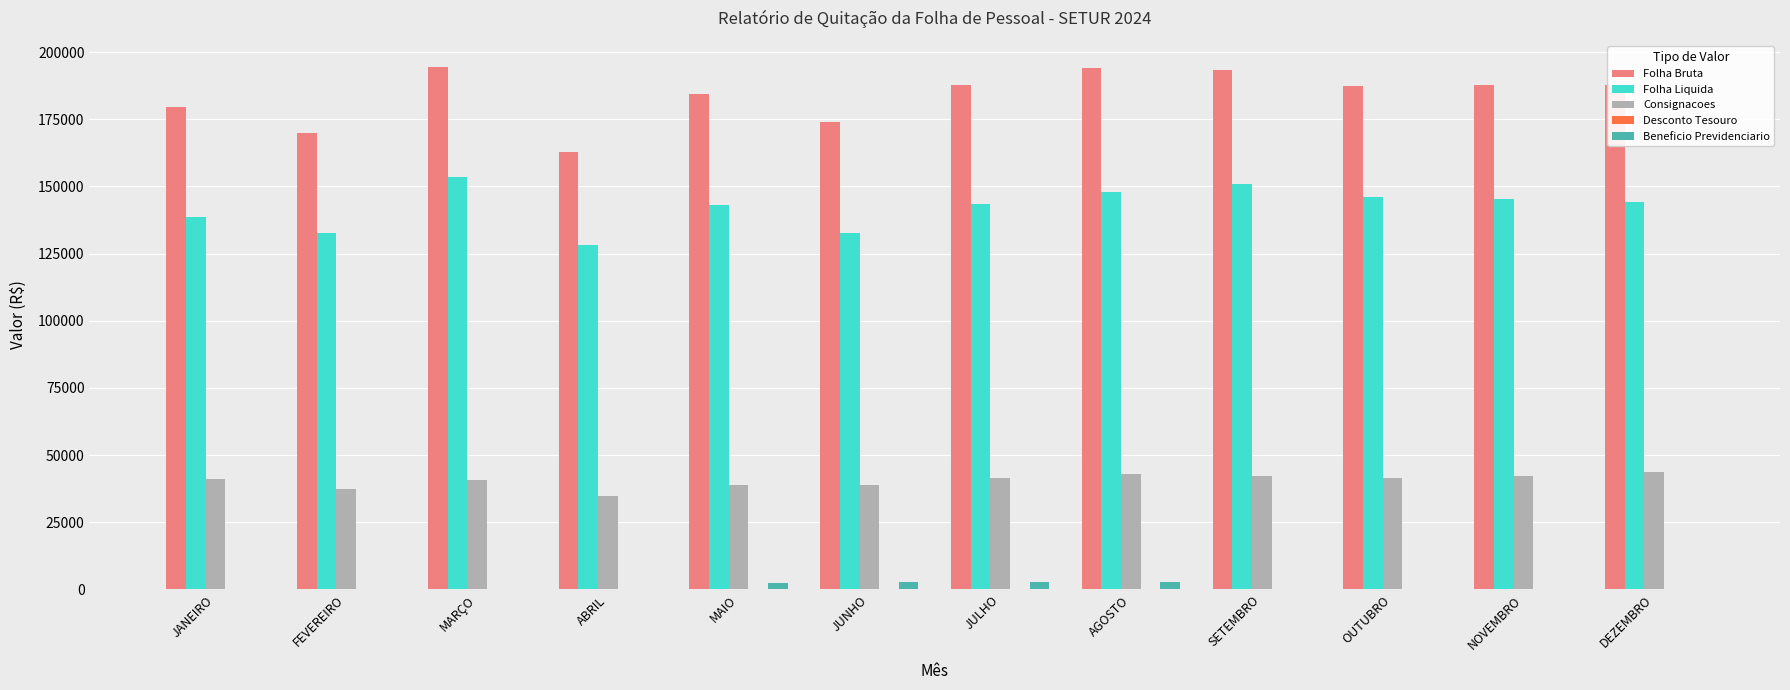

What is the maximum value for Consignacoes?

43649.7